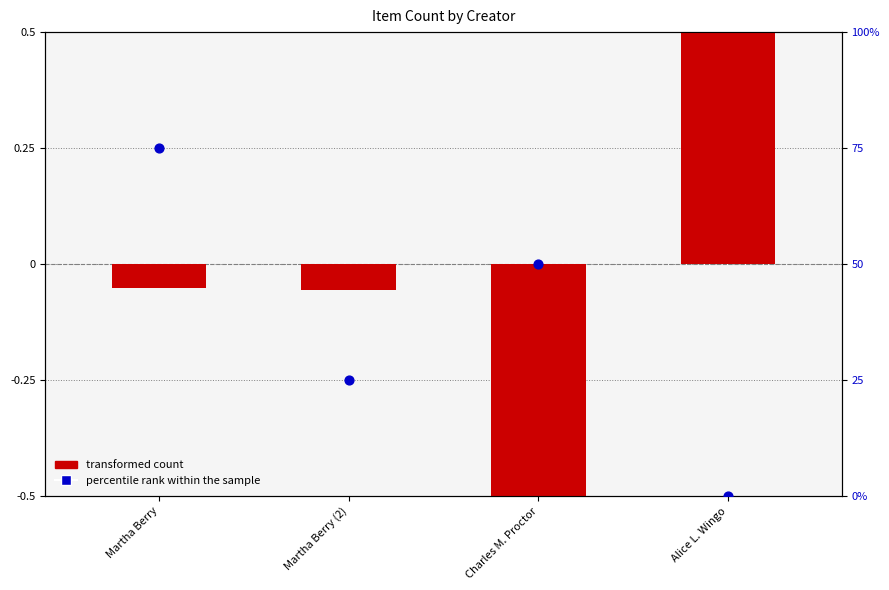

What are all the series names shown in the legend?

transformed count, percentile rank within the sample